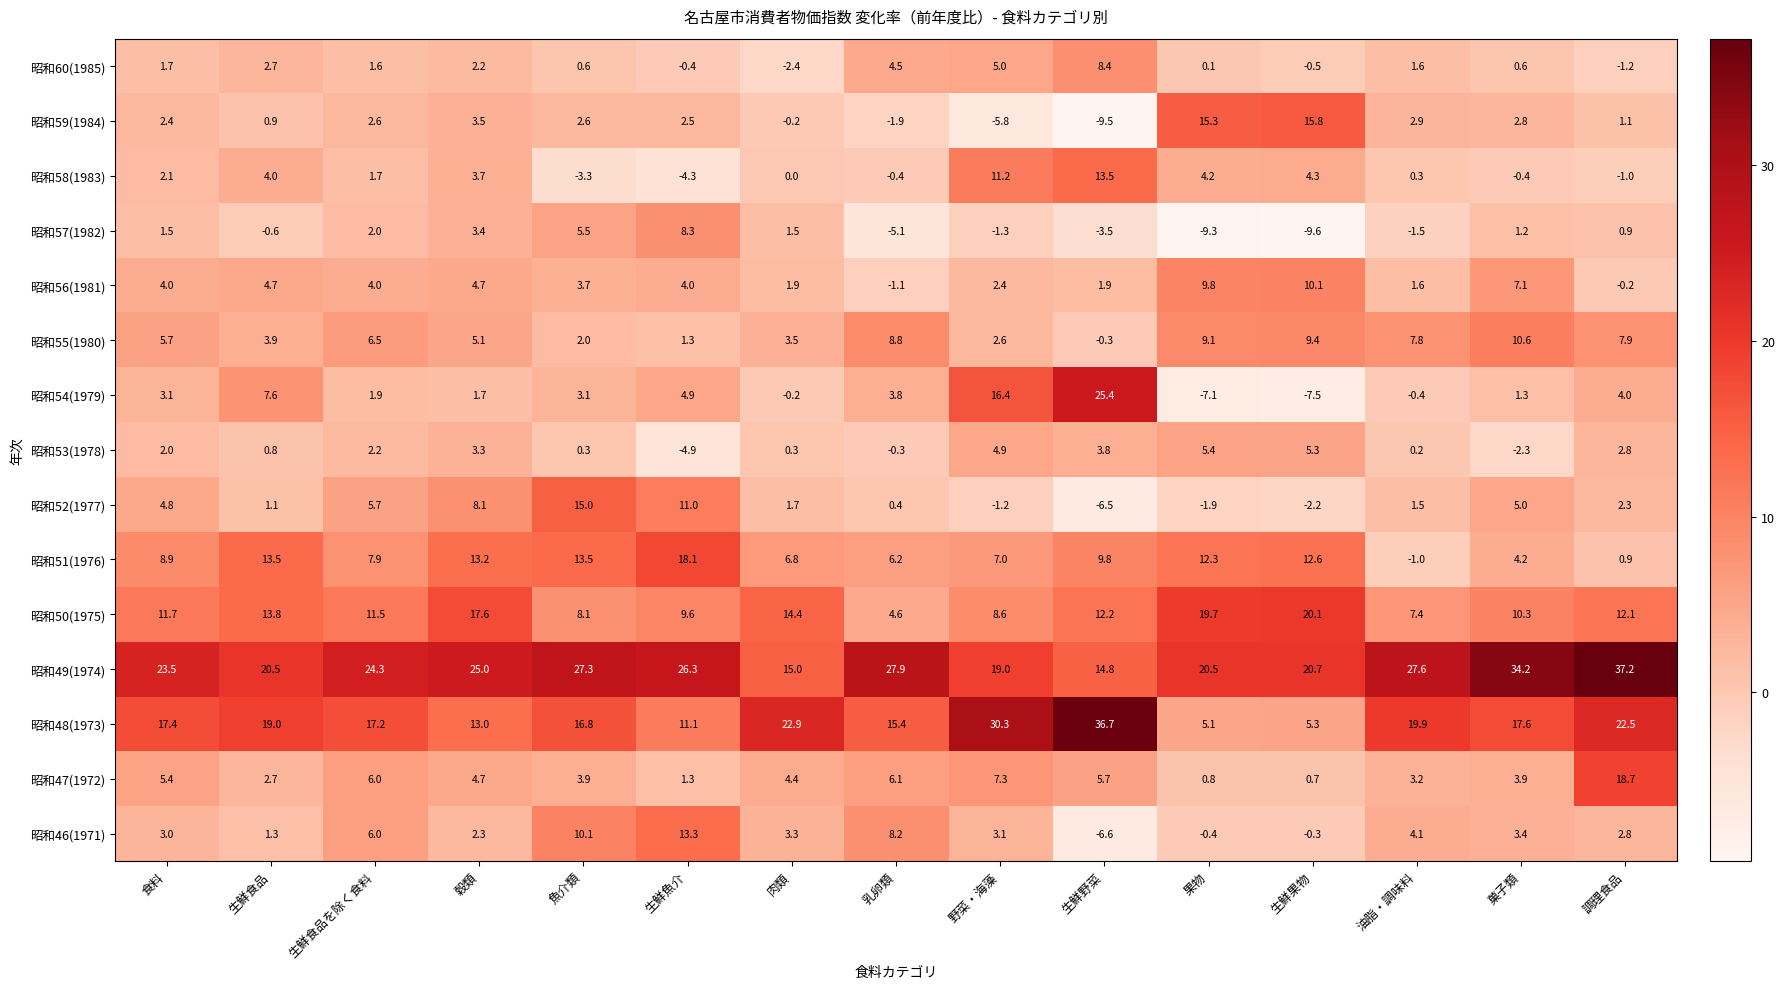

How many values in 昭和53(1978) are above zero?

12